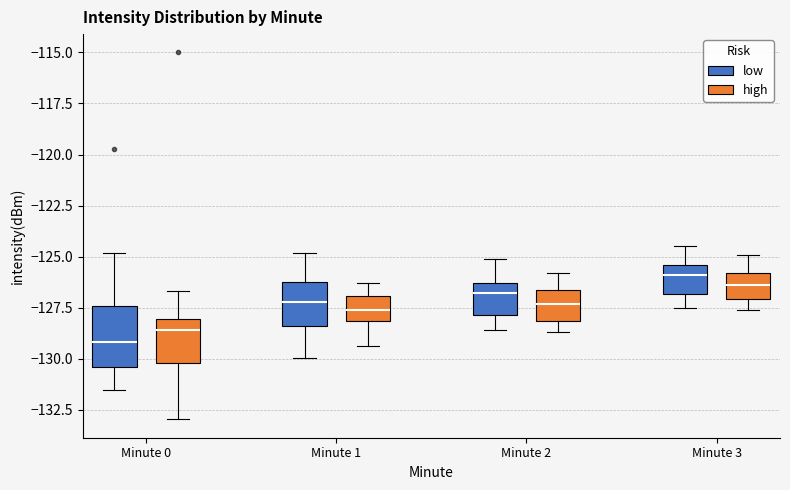

Reading left to right, transcribe this box plot: for each box, give where its median line is, the range the box spans, and where its two whiskers end, as read against the y-axis. The values are not printed on the chart, so give them approximately, as read against the axis.

Minute 0 (low): median -129.0, box -130.5 to -127.5, whiskers -131.5 to -125.0
Minute 0 (high): median -128.5, box -130.0 to -128.0, whiskers -133.0 to -126.5
Minute 1 (low): median -127.0, box -128.5 to -126.0, whiskers -130.0 to -125.0
Minute 1 (high): median -127.5, box -128.0 to -127.0, whiskers -129.5 to -126.5
Minute 2 (low): median -127.0, box -128.0 to -126.5, whiskers -128.5 to -125.0
Minute 2 (high): median -127.5, box -128.0 to -126.5, whiskers -128.5 to -126.0
Minute 3 (low): median -126.0, box -127.0 to -125.5, whiskers -127.5 to -124.5
Minute 3 (high): median -126.5, box -127.0 to -126.0, whiskers -127.5 to -125.0